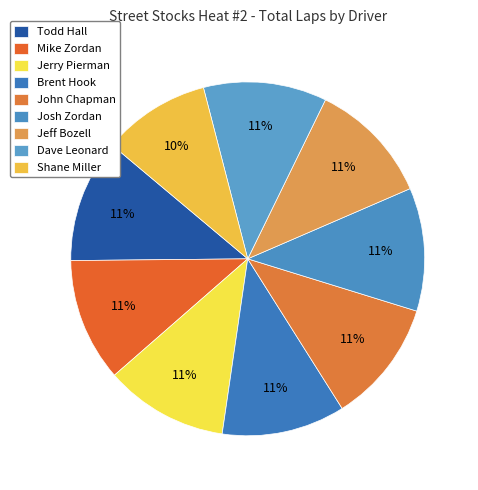

Which has a higher value, Todd Hall or Brent Hook?

Todd Hall